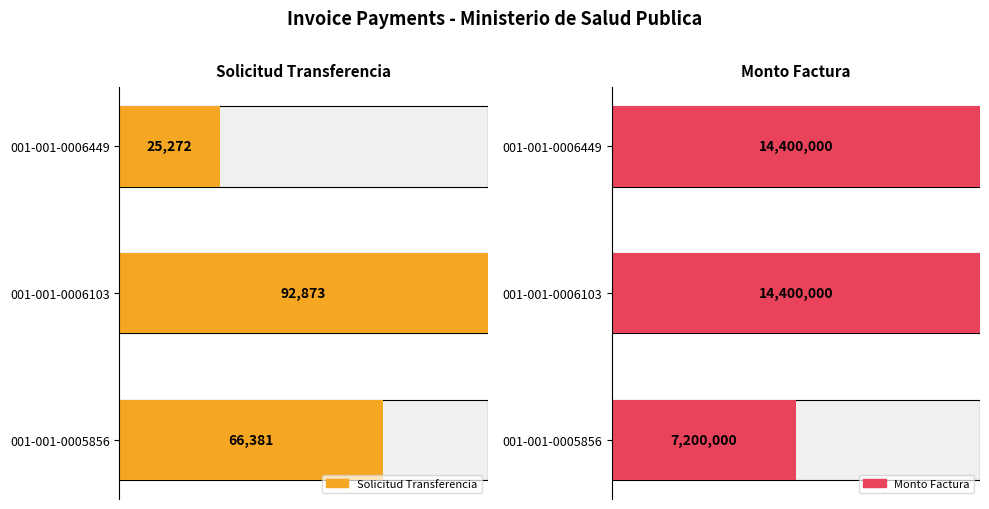

Are the bars horizontal?

Yes